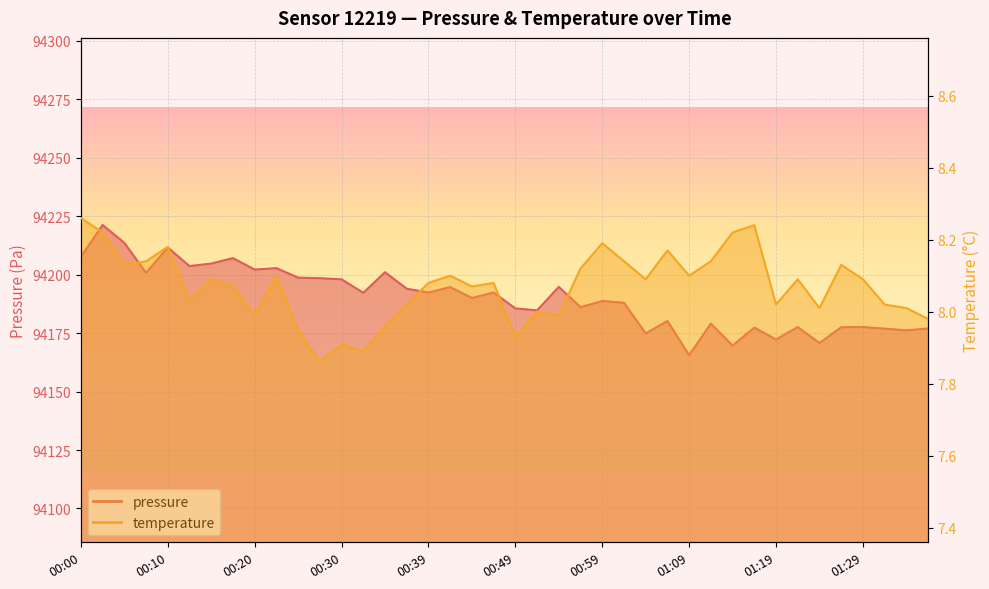

Which series has the largest range (max minus min)?

pressure